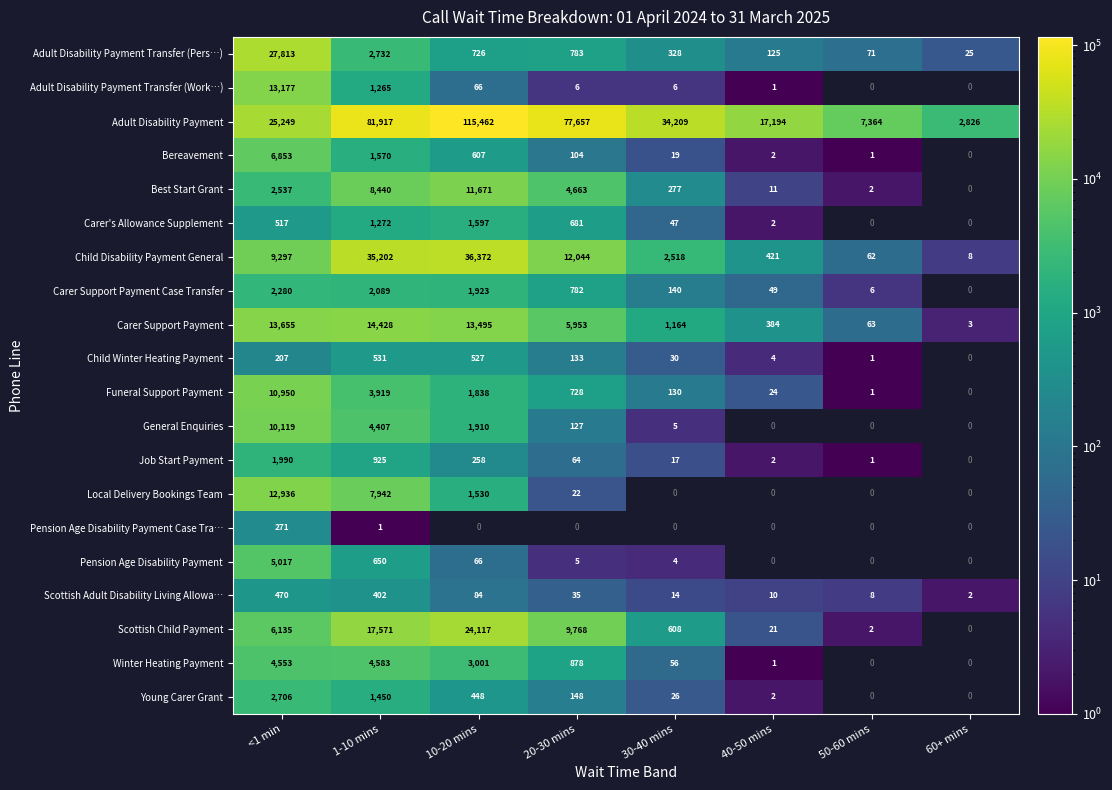

Rank the categories by Adult Disability Payment Transfer (Pers…) value from lowest to highest.

60+ mins, 50-60 mins, 40-50 mins, 30-40 mins, 10-20 mins, 20-30 mins, 1-10 mins, <1 min